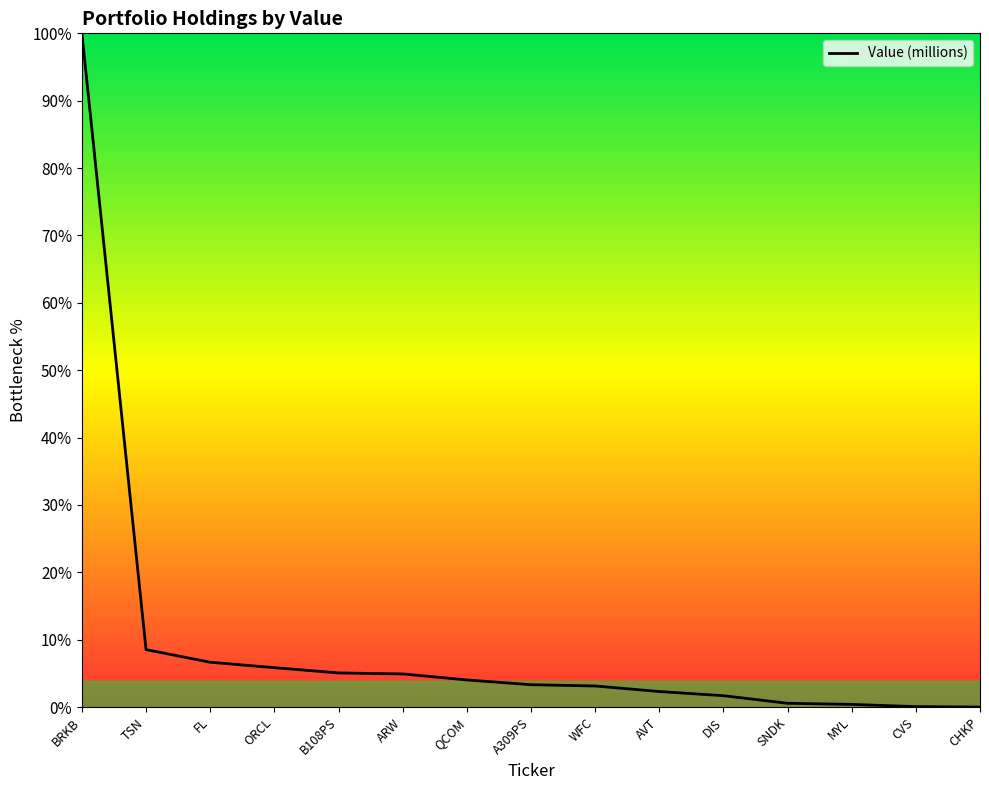

True or false: there are more than 0 points higher than both neighbors.

False